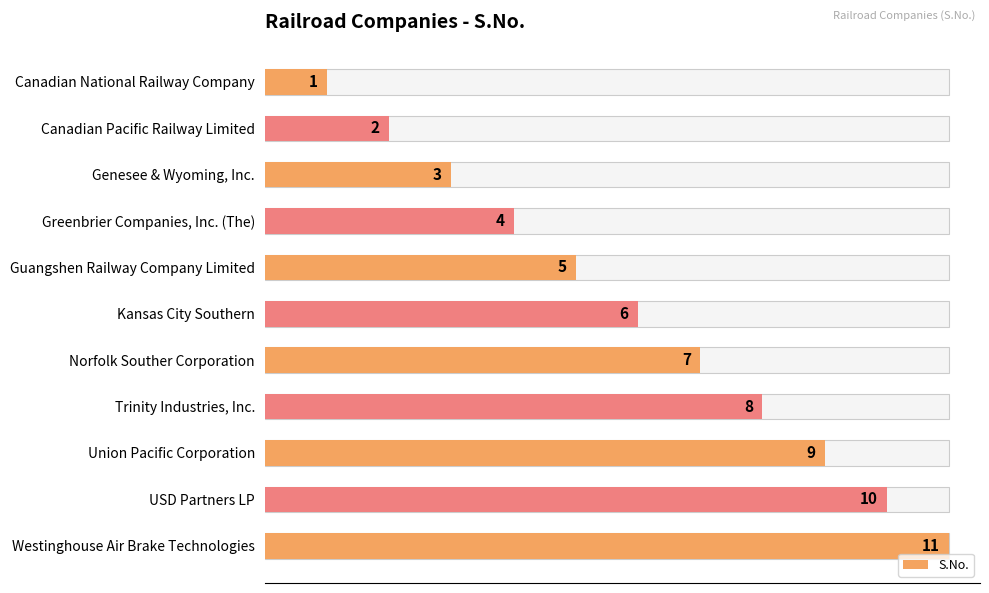

What is the sum of all values?

66